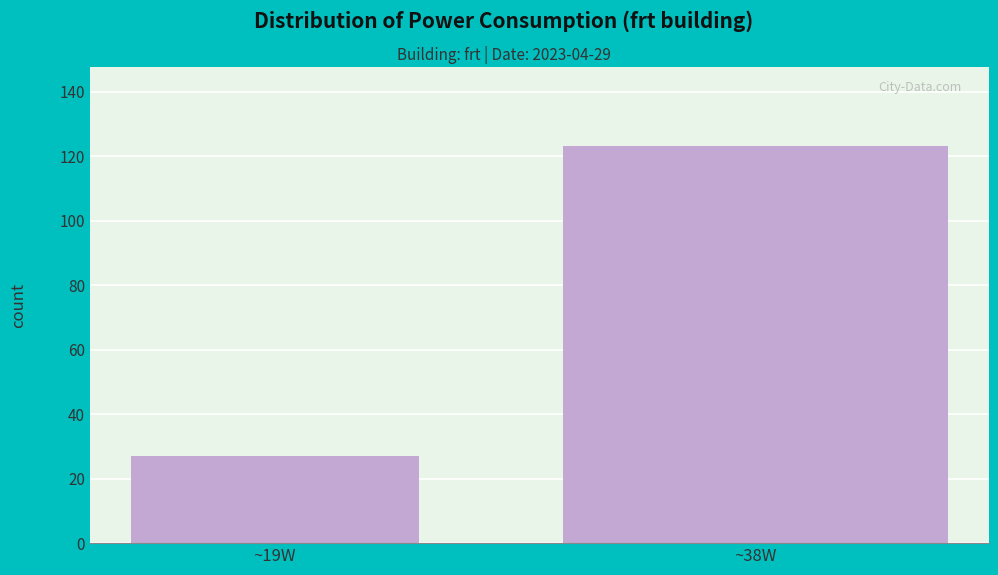

Reading left to right, extract all data points from this chart.

~19W=27	~38W=123